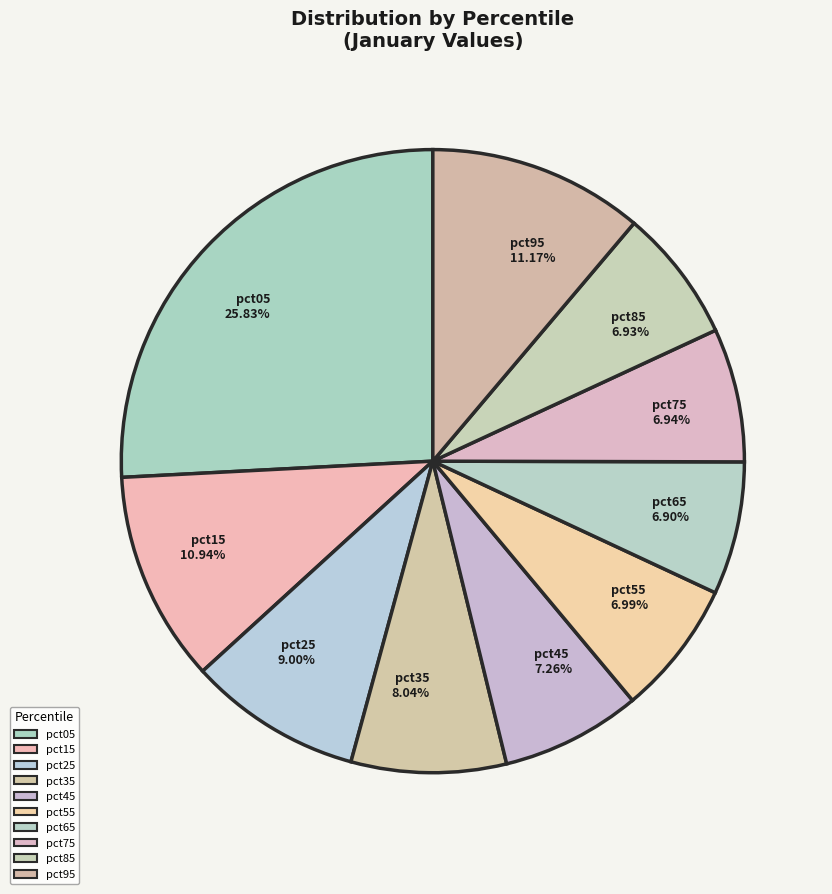

Is it true that pct25 is 9% of the pie?

True